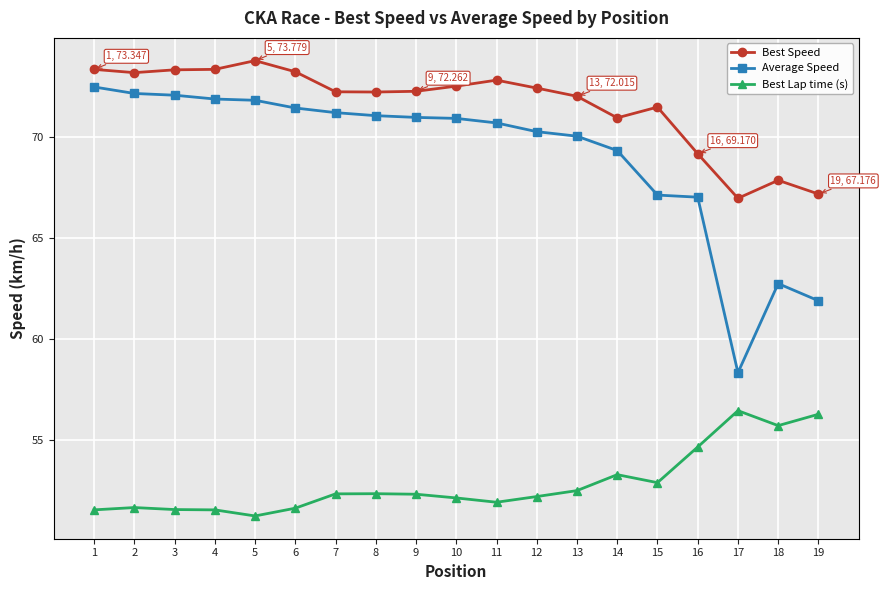

What is the smallest value displayed?

51.2